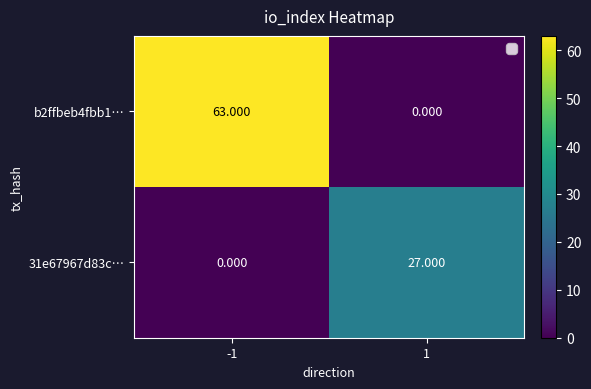

List the series in order of their overall mean, highest first.

b2ffbeb4fbb1…, 31e67967d83c…